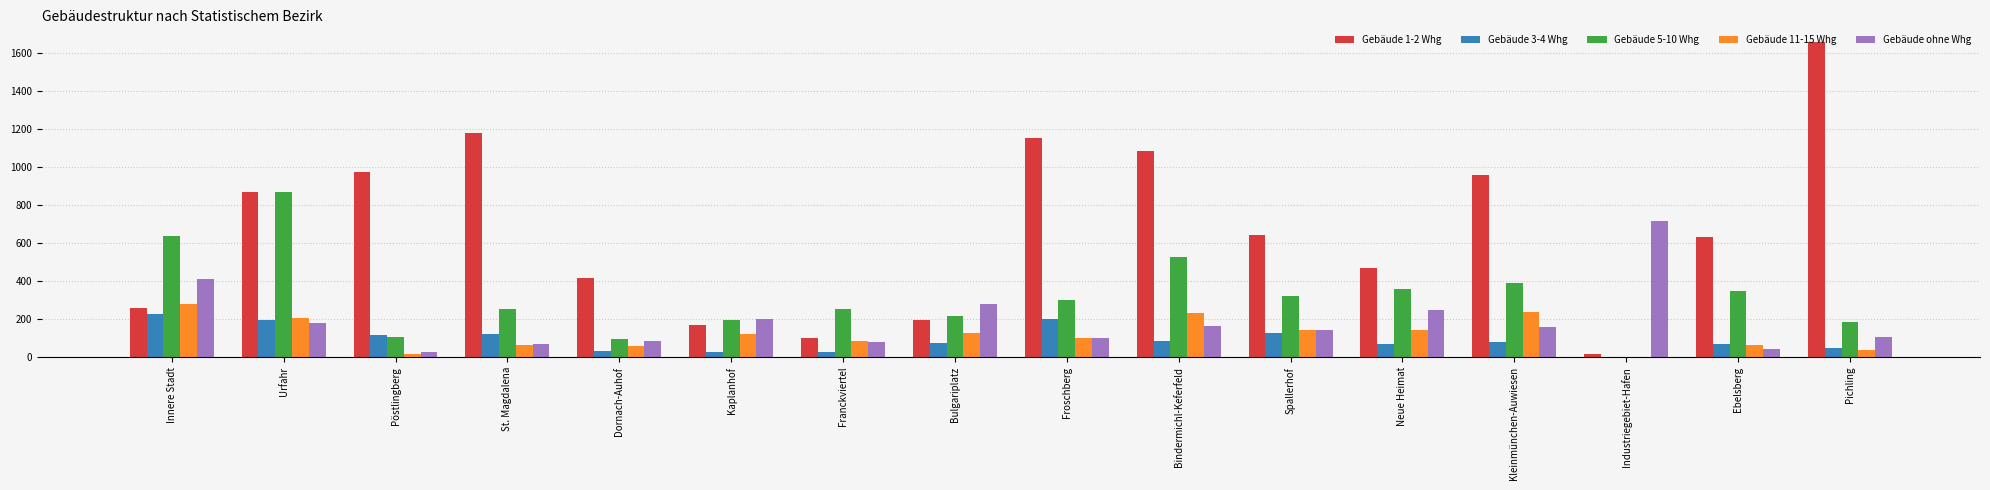

At which category is the sum across all series the highest?

Urfahr